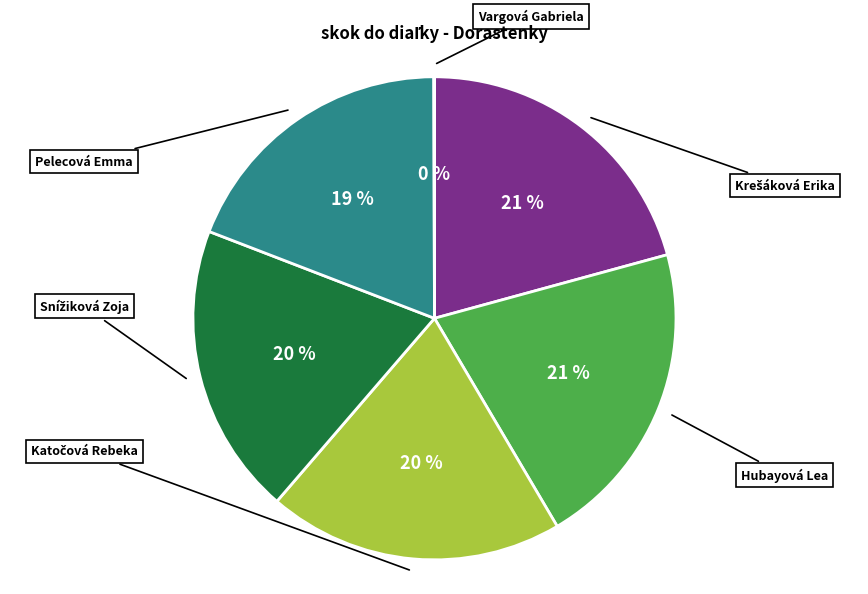

Do Hubayová Lea and Snížiková Zoja together represent more than half of the pie?

No